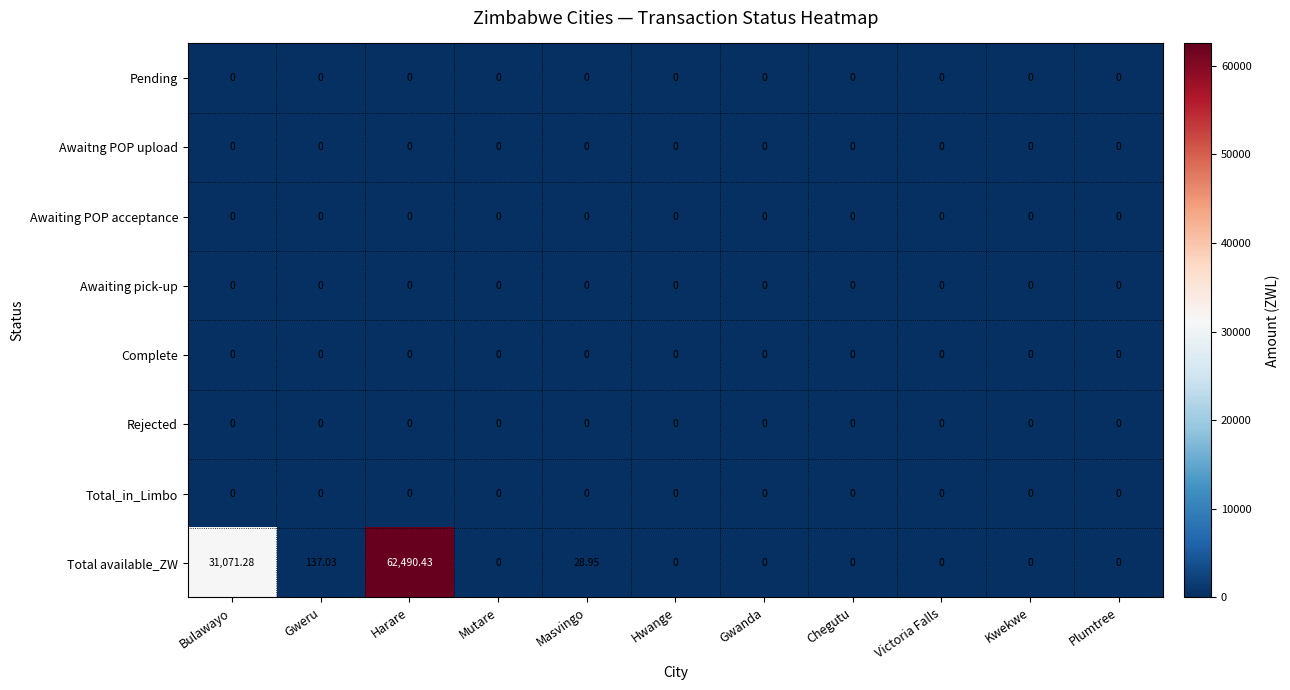

Which series changed the most between Masvingo and Plumtree?

Total available_ZW